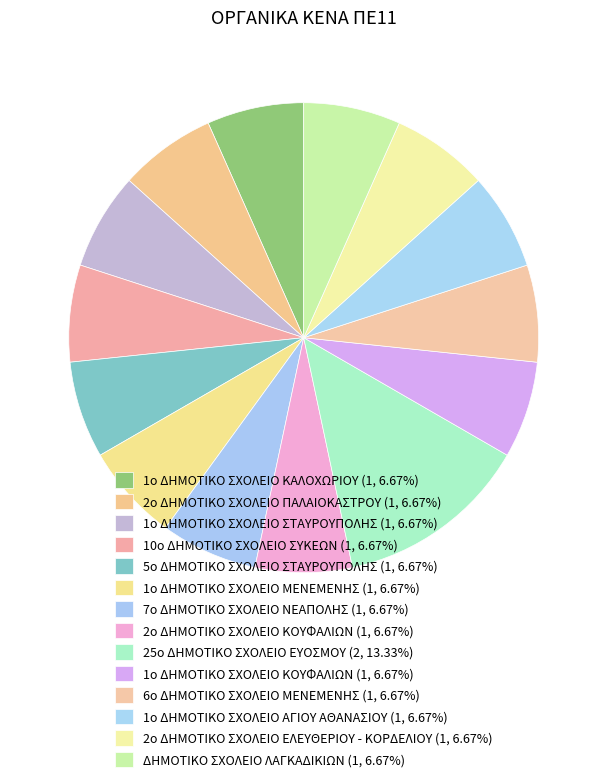

To the nearest percent, what percentage of the pie is 7ο ΔΗΜΟΤΙΚΟ ΣΧΟΛΕΙΟ ΝΕΑΠΟΛΗΣ?

7%